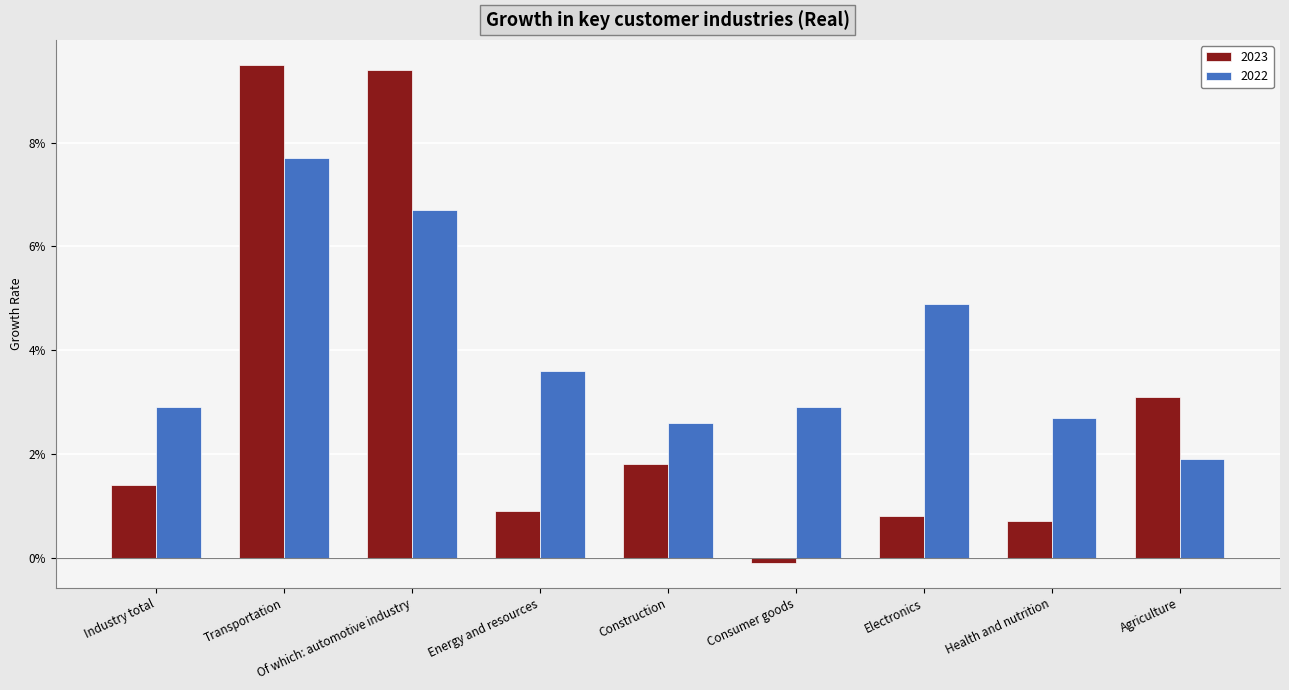

Reading right to left, extract all data points from this chart.

2023: Agriculture=0.0	Health and nutrition=0.0	Electronics=0.0	Consumer goods=-0.0	Construction=0.0	Energy and resources=0.0	Of which: automotive industry=0.1	Transportation=0.1	Industry total=0.0
2022: Agriculture=0.0	Health and nutrition=0.0	Electronics=0.0	Consumer goods=0.0	Construction=0.0	Energy and resources=0.0	Of which: automotive industry=0.1	Transportation=0.1	Industry total=0.0